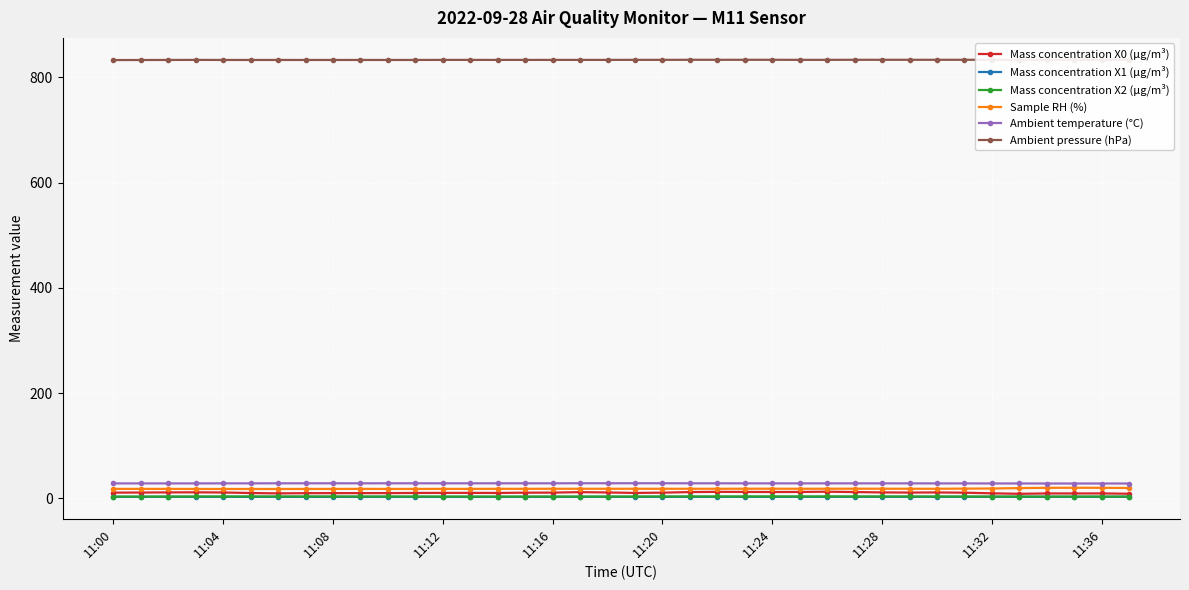

What value does the Ambient temperature (°C) series have at 10?

28.8